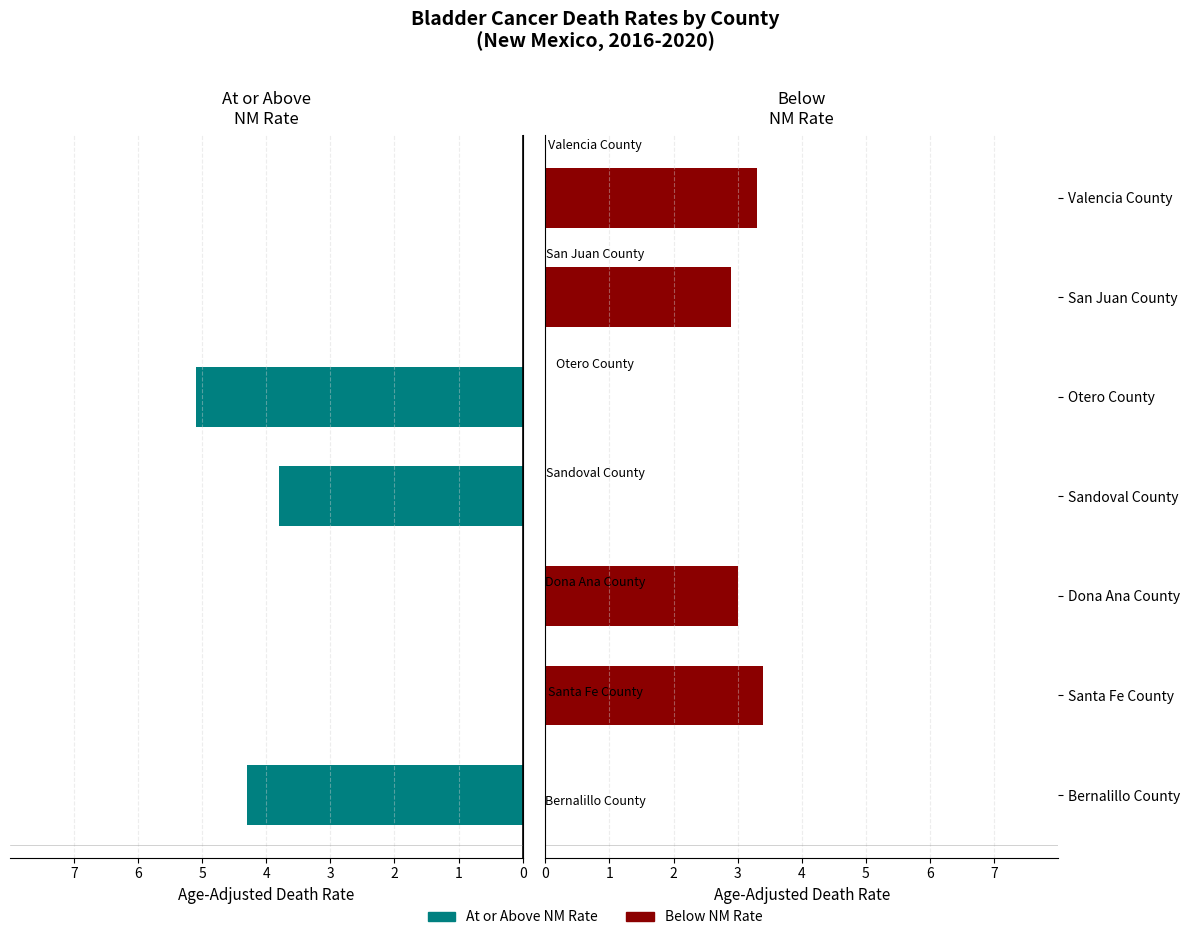

Which series has the widest spread of values?

At or Above NM Rate